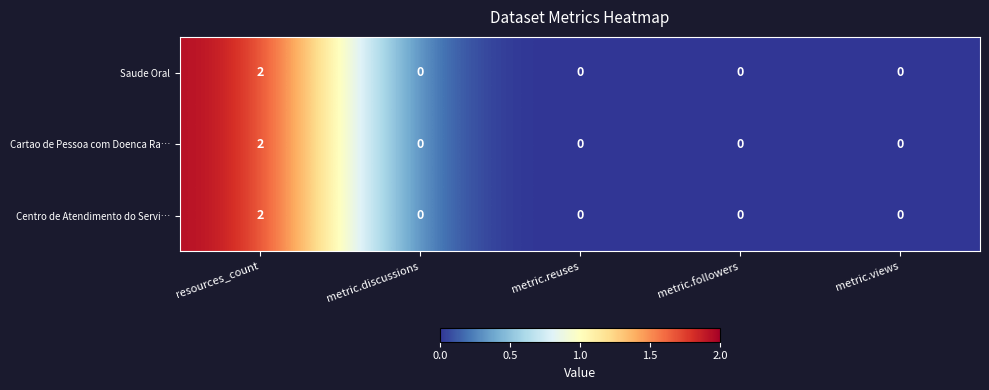

The Centro de Atendimento do Servi… series shows 1 at metric.followers. True or false?

False